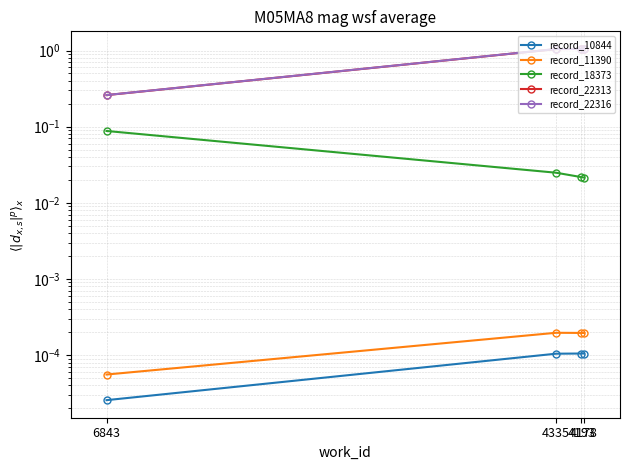

True or false: record_10844 has a value of 0.0 at 6843.

False